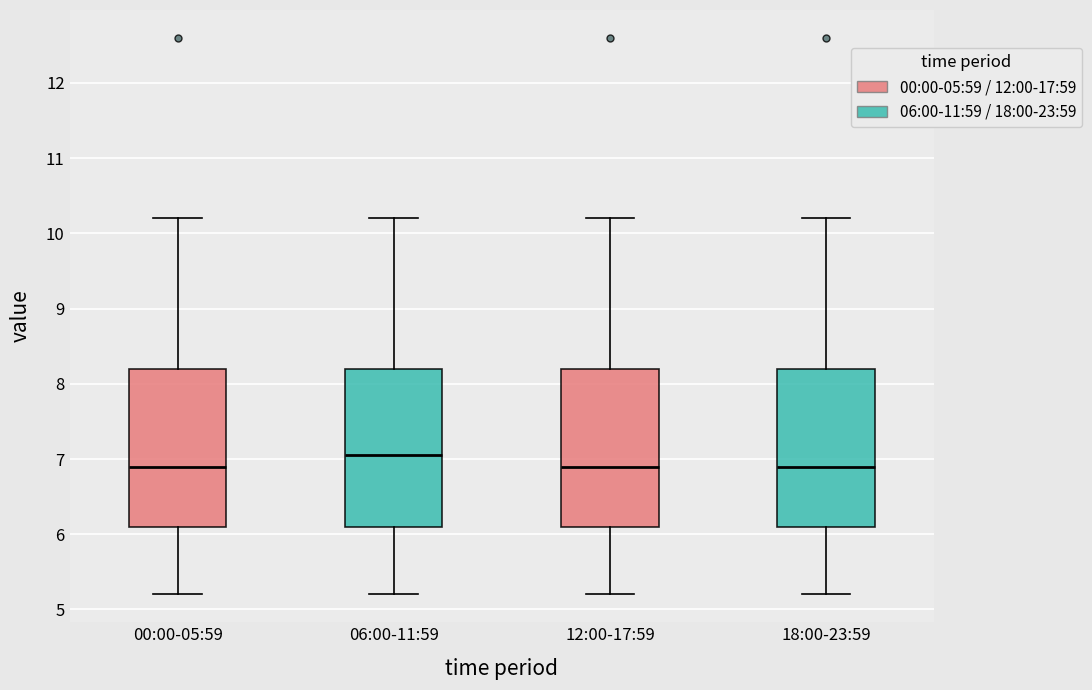

Reading left to right, read every box against the y-axis: the position of its median line, the range the box covers, and the ends of its whiskers. The values are not printed on the chart, so give them approximately, as read against the axis.

00:00-05:59: median 6.9, box 6.1 to 8.2, whiskers 5.2 to 10.2
06:00-11:59: median 7.1, box 6.1 to 8.2, whiskers 5.2 to 10.2
12:00-17:59: median 6.9, box 6.1 to 8.2, whiskers 5.2 to 10.2
18:00-23:59: median 6.9, box 6.1 to 8.2, whiskers 5.2 to 10.2